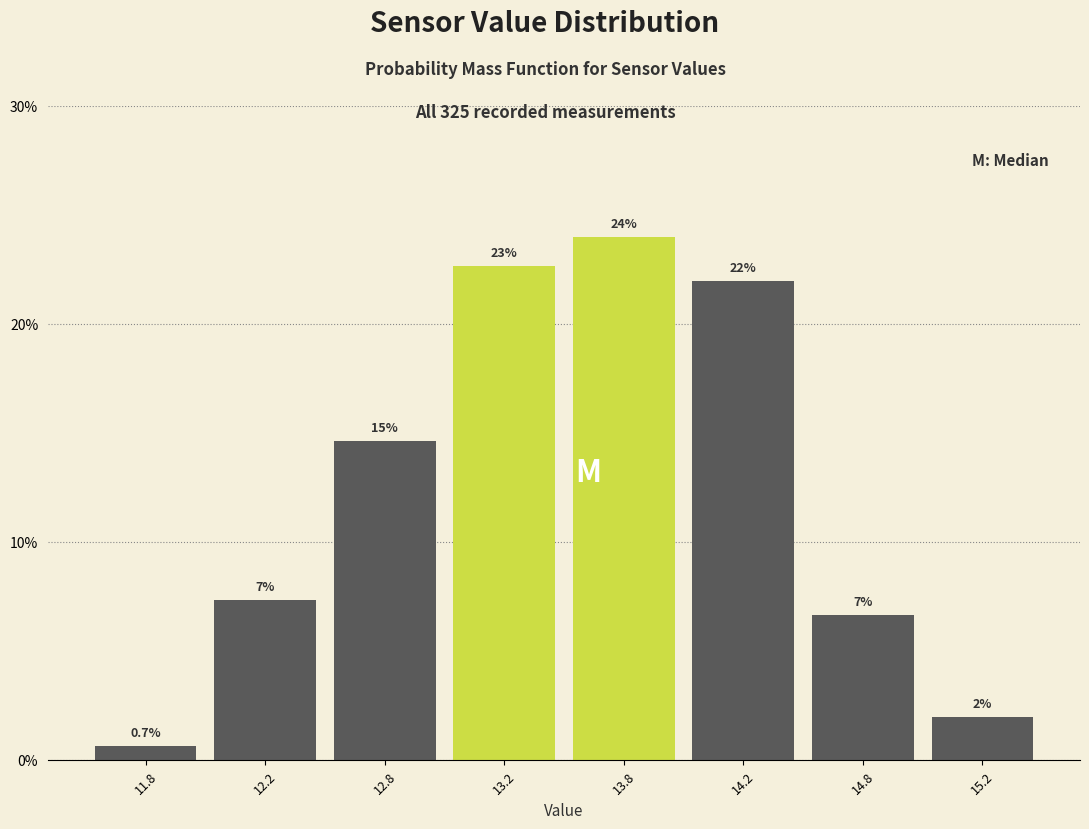

Reading right to left, transcribe all the data shown in this chart.

15.2=2.0	14.8=6.7	14.2=22.0	13.8=24.0	13.2=22.7	12.8=14.7	12.2=7.3	11.8=0.7